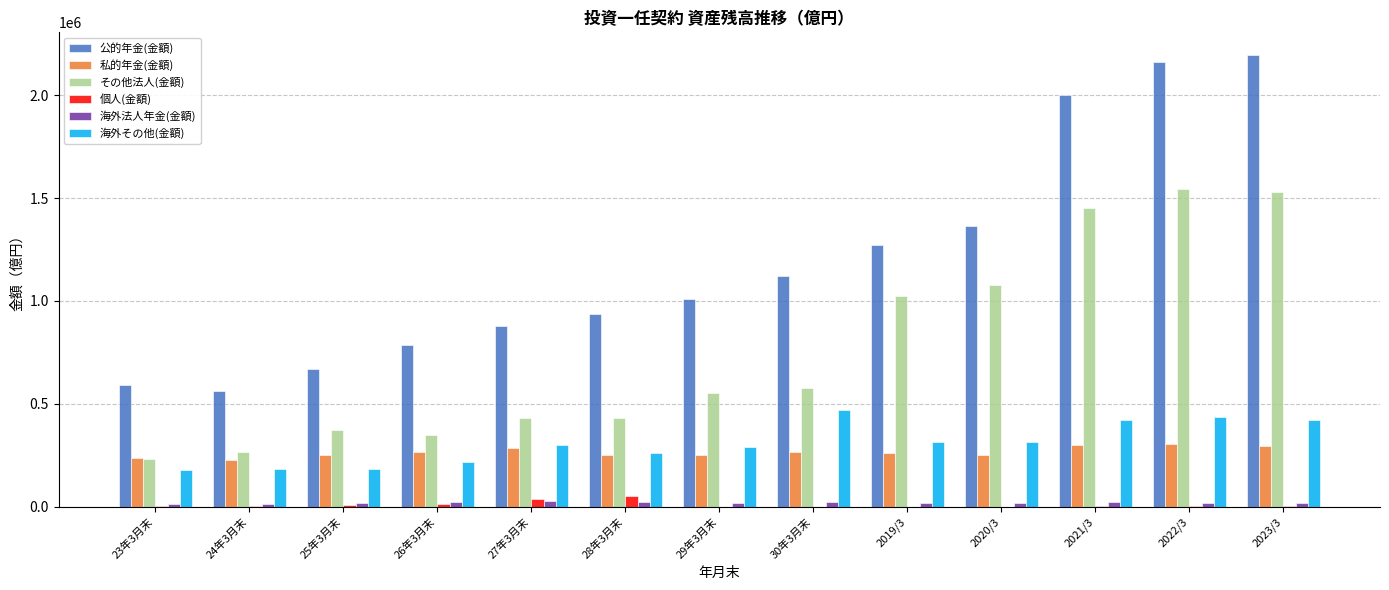

Which series has the largest total across all categories?

公的年金(金額)